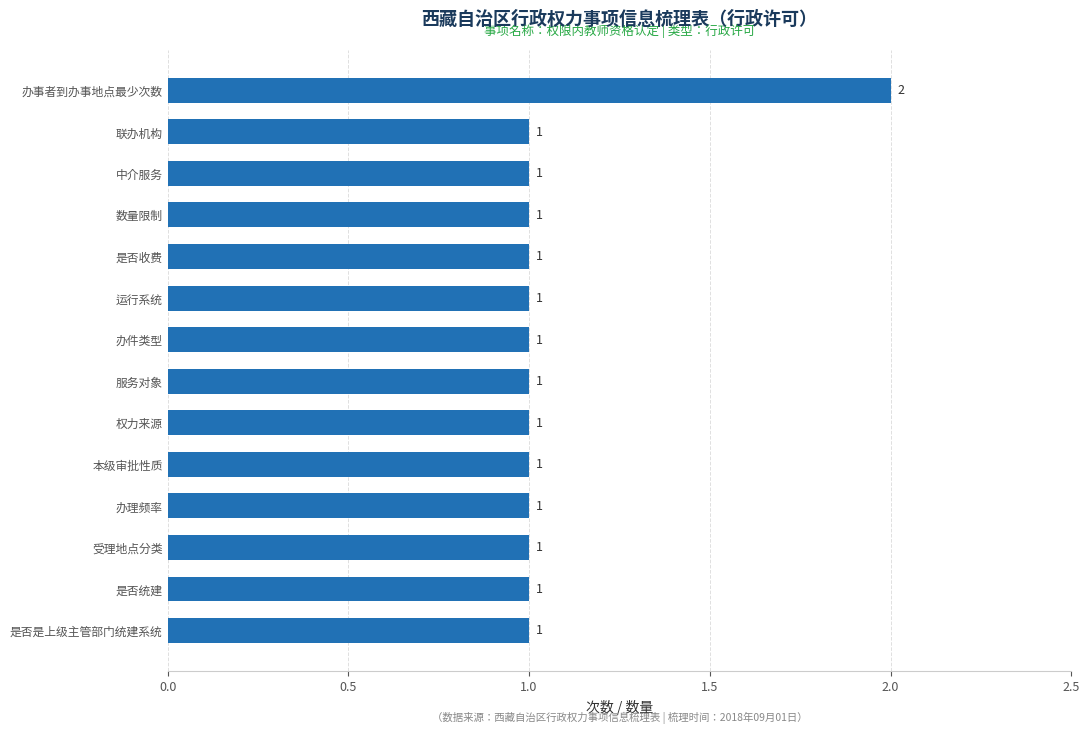

How many values exceed 1?

1